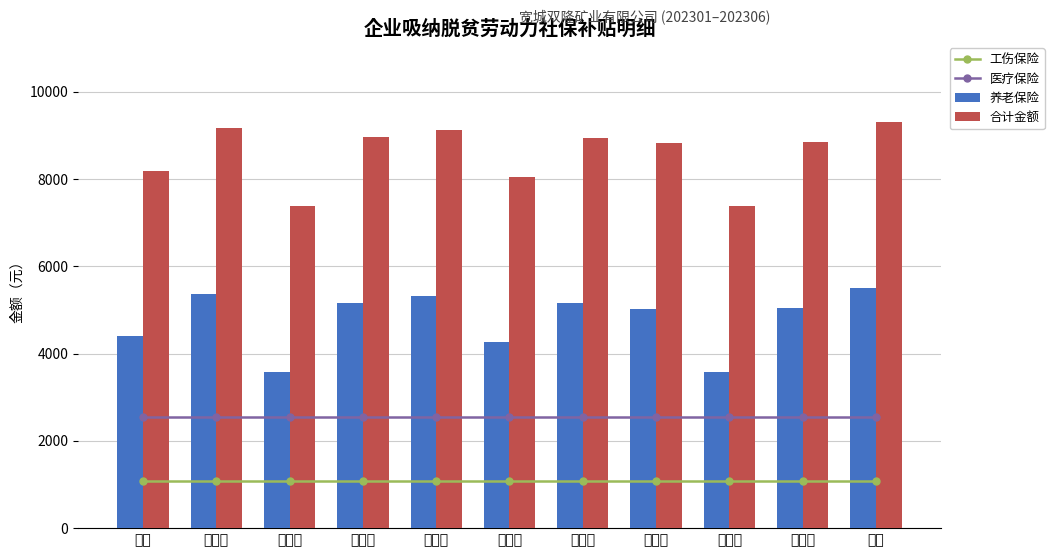

What is the spread (max minus min) of values at 金作民?

6285.3